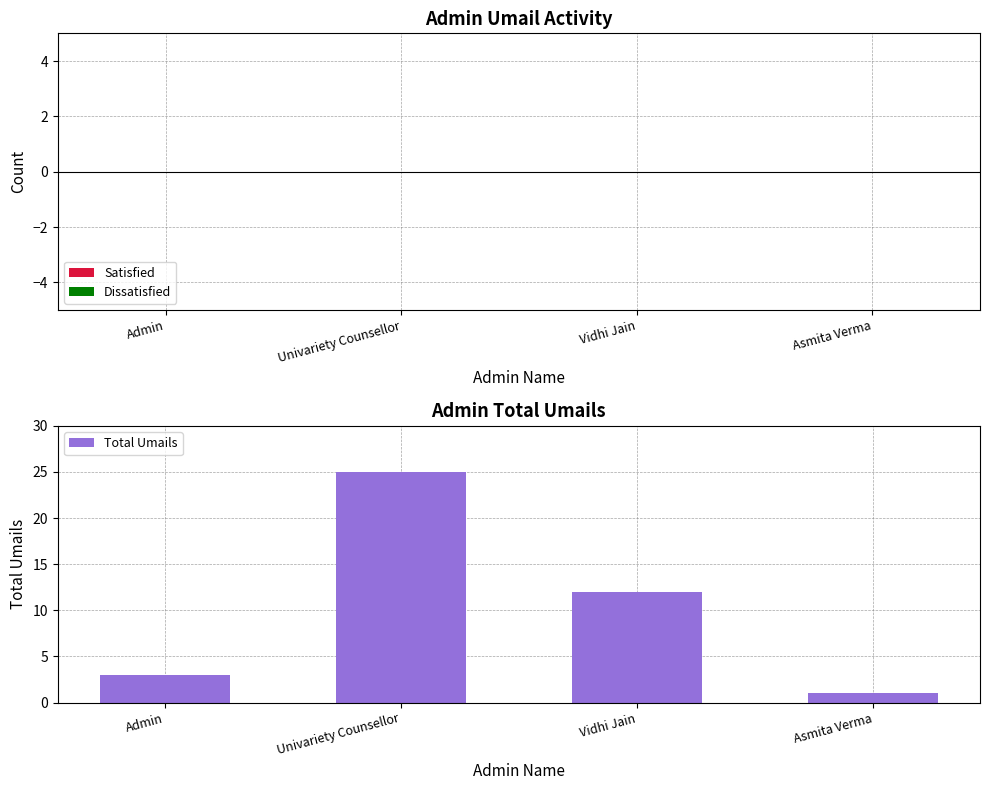

How many bars are there in total?

4